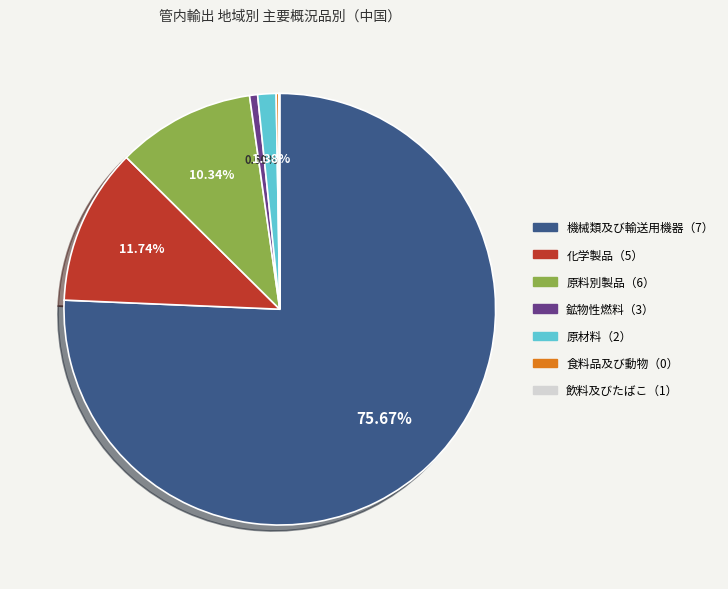

Which slice is the largest?

機械類及び輸送用機器（7）